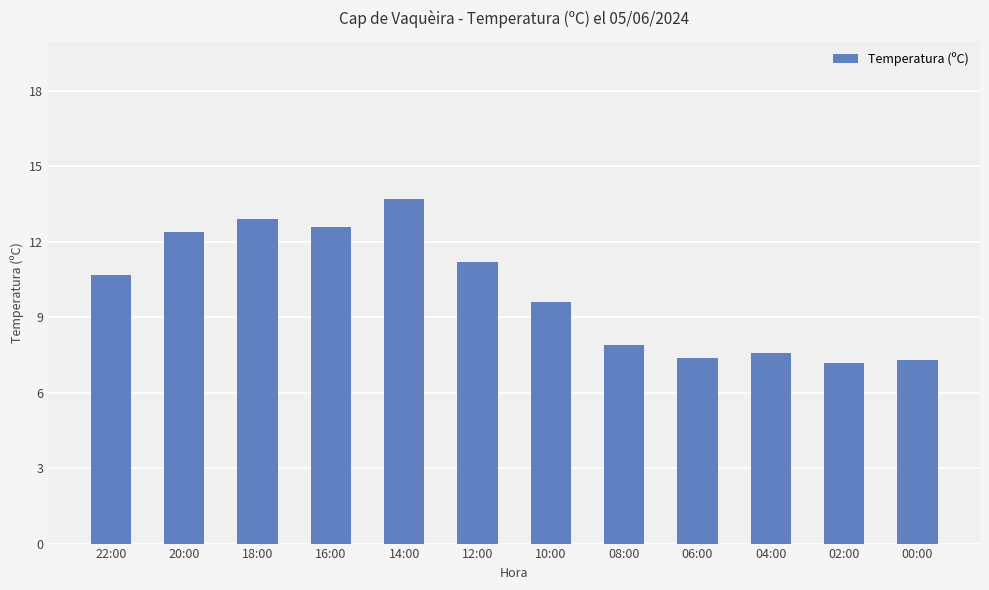

Count the number of categories in the chart.

12